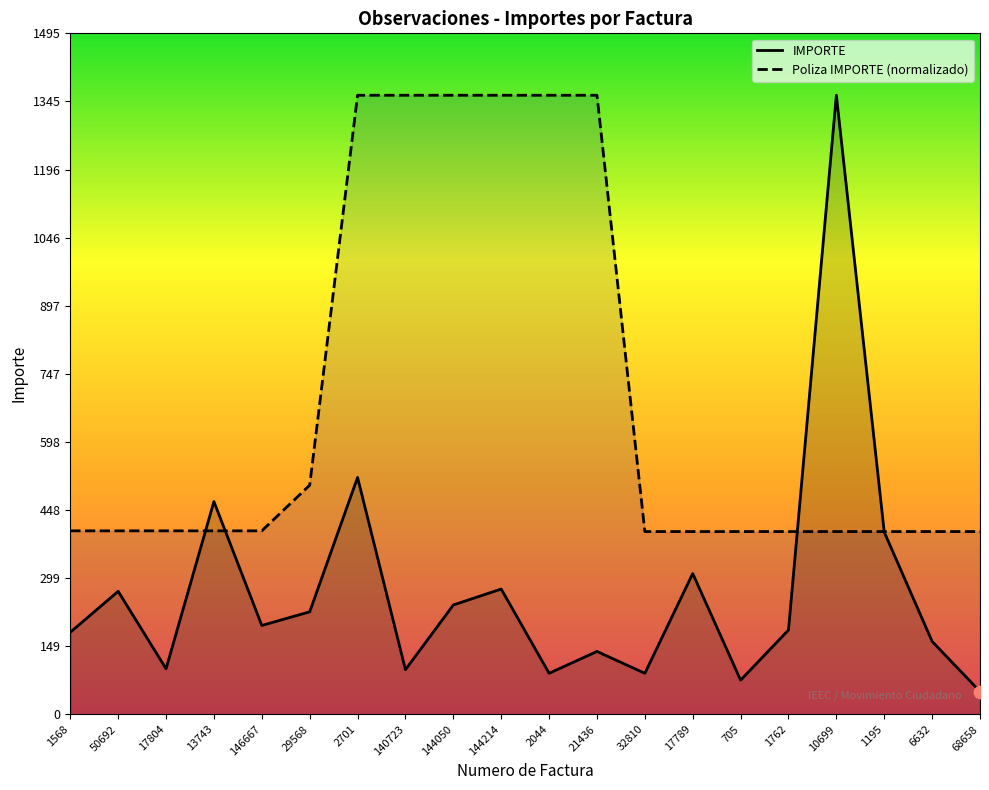

Which series has the largest total across all categories?

Poliza IMPORTE (normalizado)